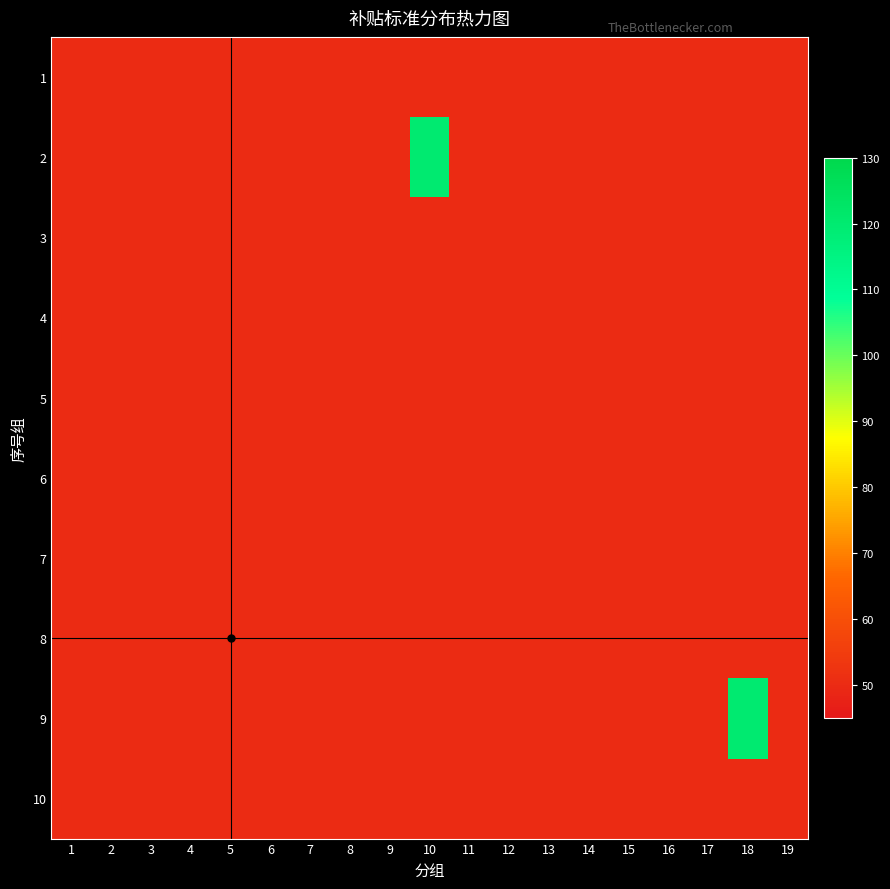

Reading left to right, extract all data points from this chart.

1: 50	50	50	50	50	50	50	50	50	50	50	50	50	50	50	50	50	50	50
2: 50	50	50	50	50	50	50	50	50	120	50	50	50	50	50	50	50	50	50
3: 50	50	50	50	50	50	50	50	50	50	50	50	50	50	50	50	50	50	50
4: 50	50	50	50	50	50	50	50	50	50	50	50	50	50	50	50	50	50	50
5: 50	50	50	50	50	50	50	50	50	50	50	50	50	50	50	50	50	50	50
6: 50	50	50	50	50	50	50	50	50	50	50	50	50	50	50	50	50	50	50
7: 50	50	50	50	50	50	50	50	50	50	50	50	50	50	50	50	50	50	50
8: 50	50	50	50	50	50	50	50	50	50	50	50	50	50	50	50	50	50	50
9: 50	50	50	50	50	50	50	50	50	50	50	50	50	50	50	50	50	120	50
10: 50	50	50	50	50	50	50	50	50	50	50	50	50	50	50	50	50	50	50